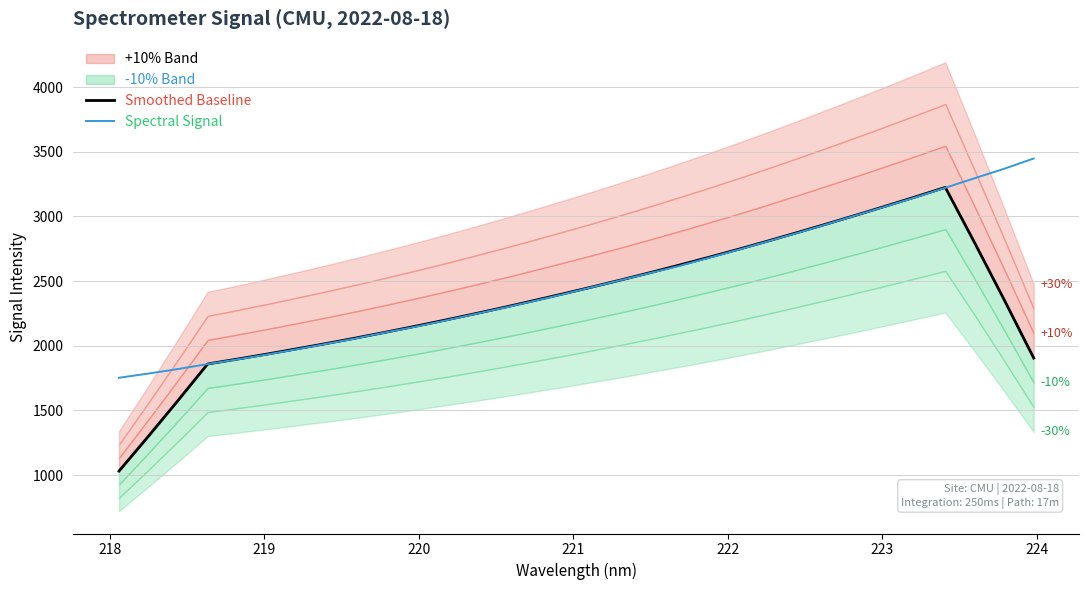

What is the highest value of the Spectral Signal series?

3447.6